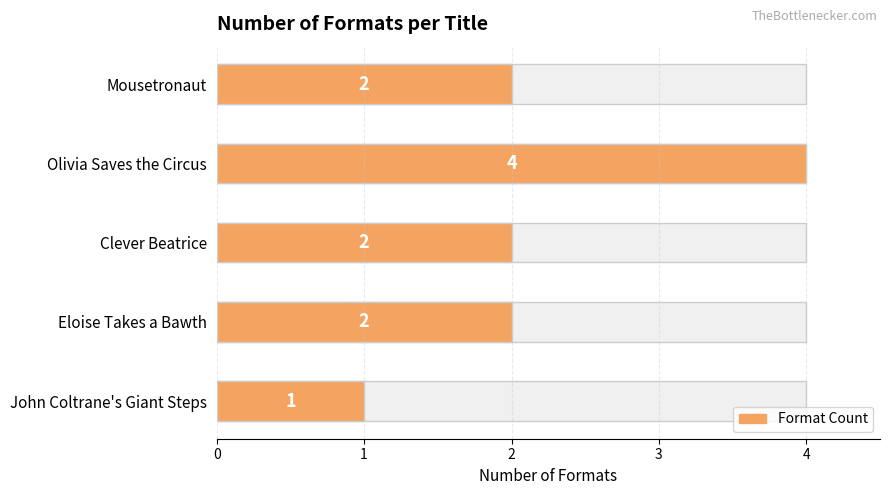

Does the chart contain stacked bars?

No